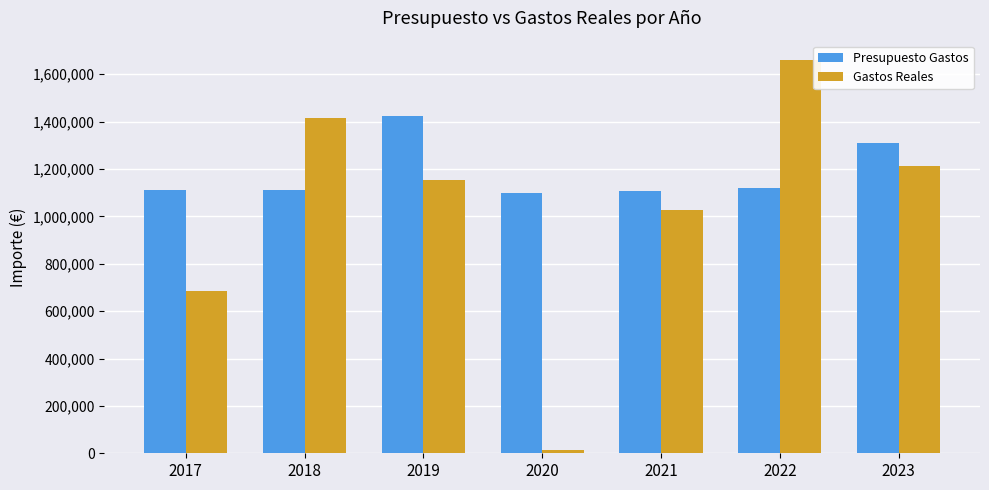

What is the sum of all Gastos Reales values?

7169707.7